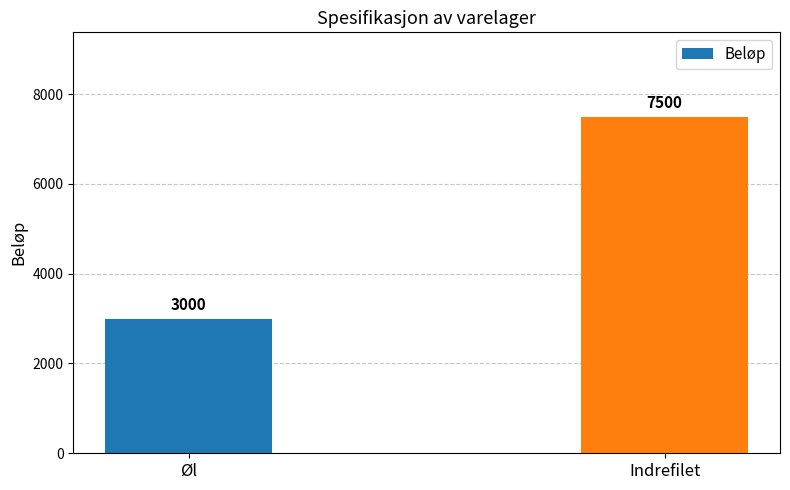

Reading left to right, what are all the values shown in this chart?

3000	7500